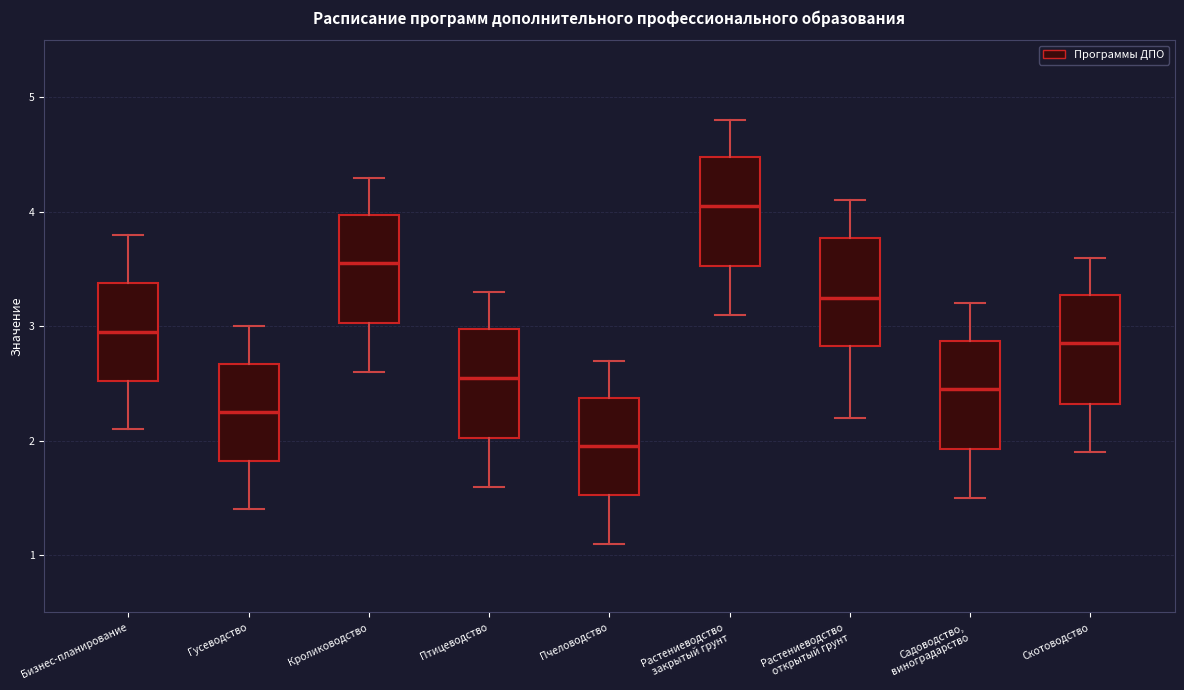

Where is the lower edge of the box for Садоводство, виноградарство on the y-axis? The values are not printed on the chart, so give them approximately, as read against the axis.

1.9